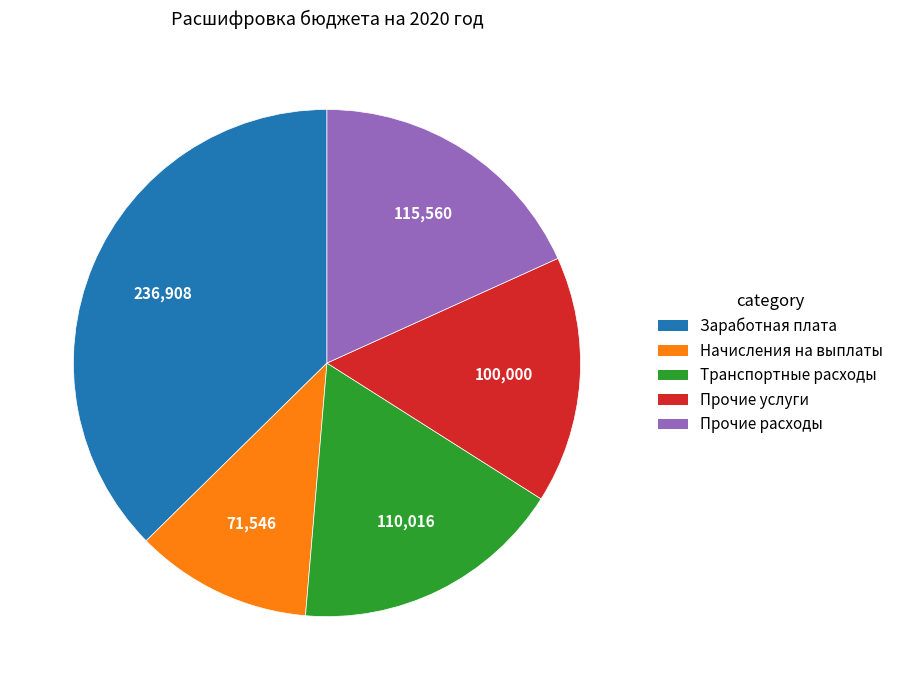

How many segments does this pie chart have?

5